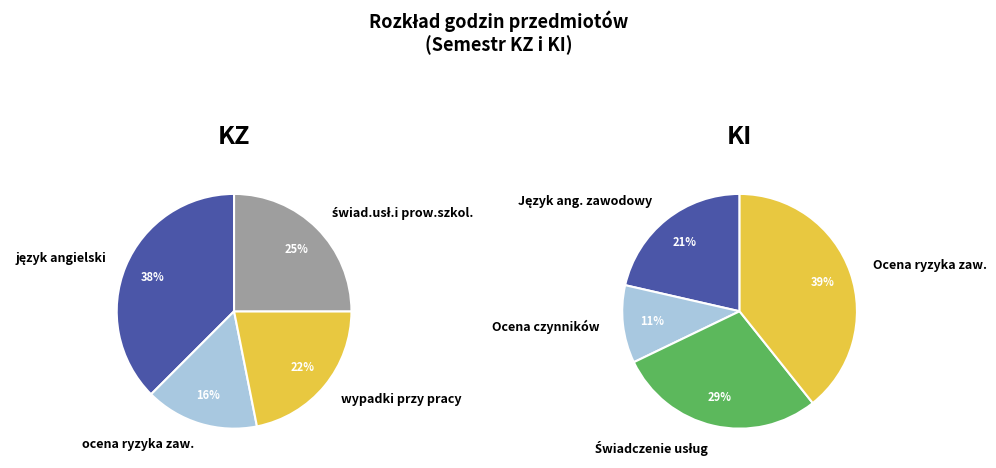

Do ocena ryzyka zaw. and świad.usł.i prow.szkol. together represent more than half of the pie?

No